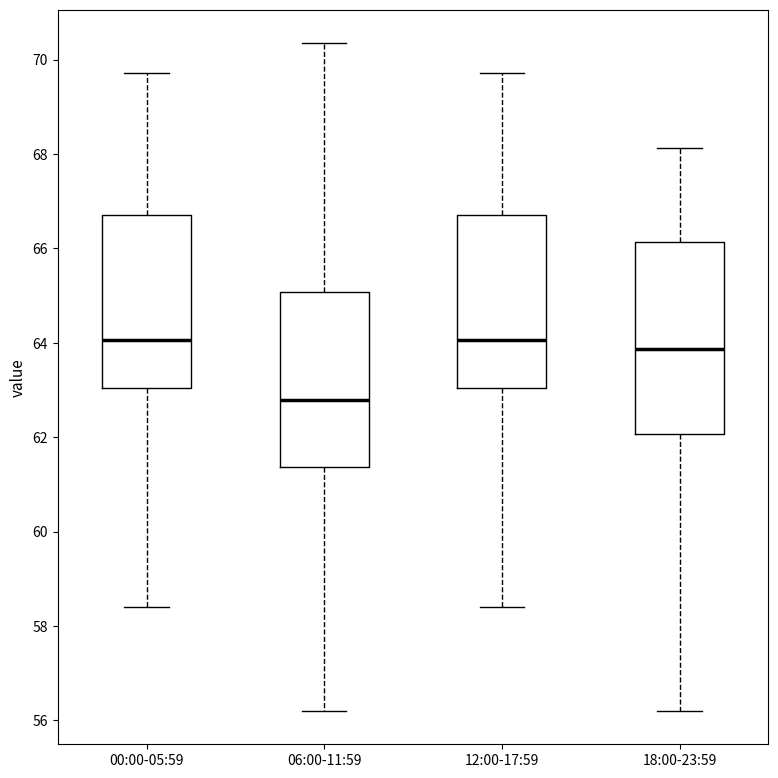

Where does the lower whisker of the box for 00:00-05:59 end on the y-axis? The values are not printed on the chart, so give them approximately, as read against the axis.

58.4